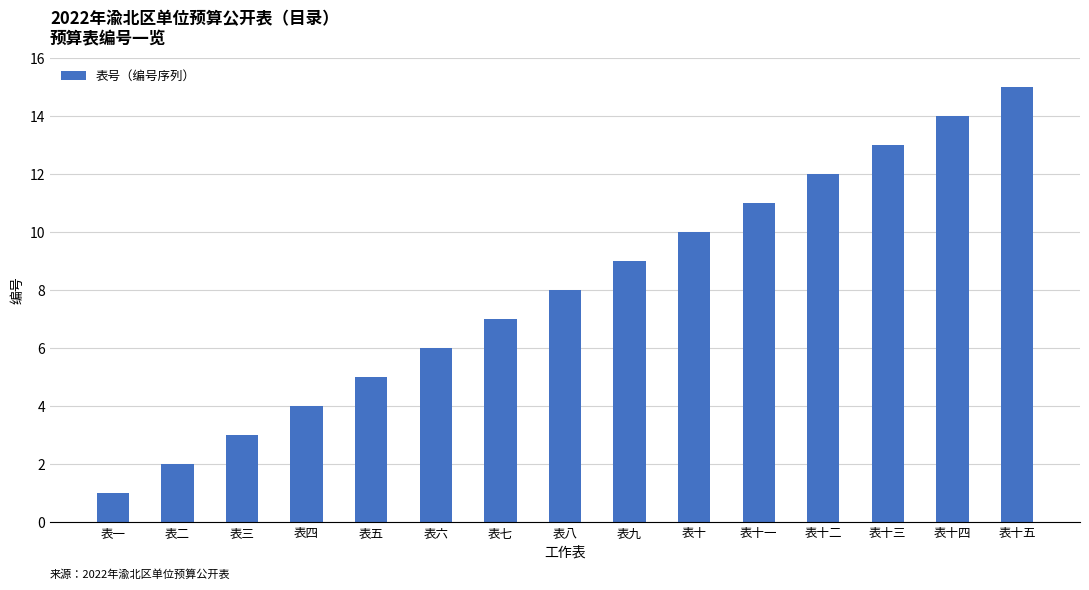

Where is the data nearest to the value 8?

表八